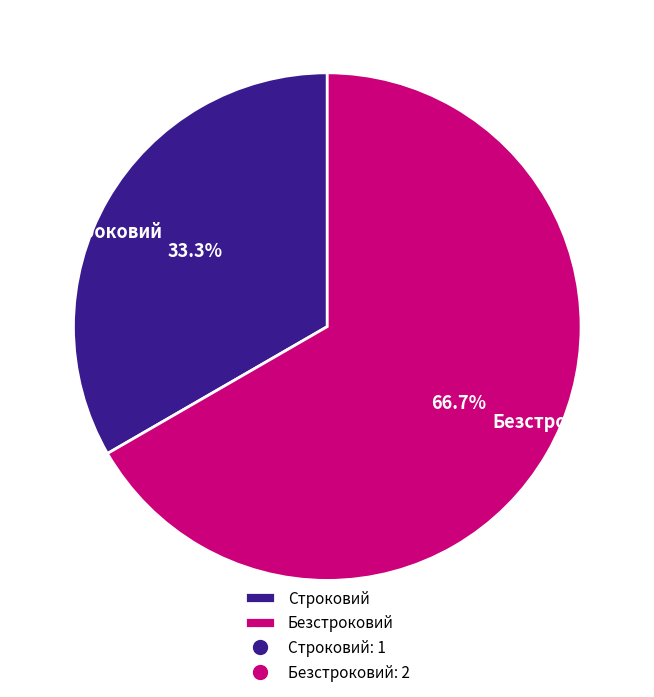

Count the number of slices in the pie.

2